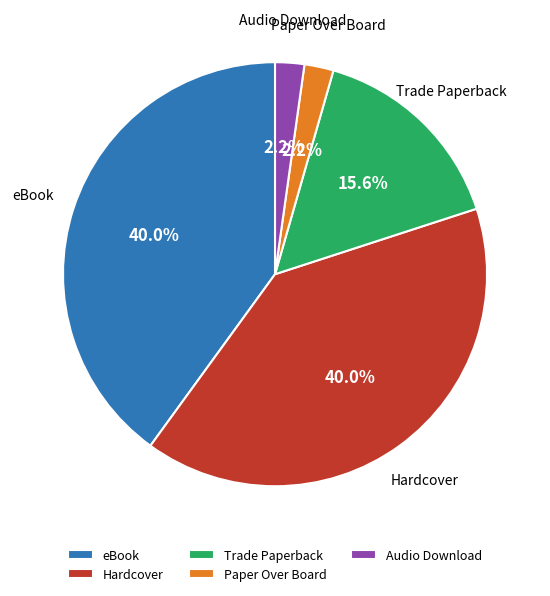

Which has a higher value, Audio Download or eBook?

eBook